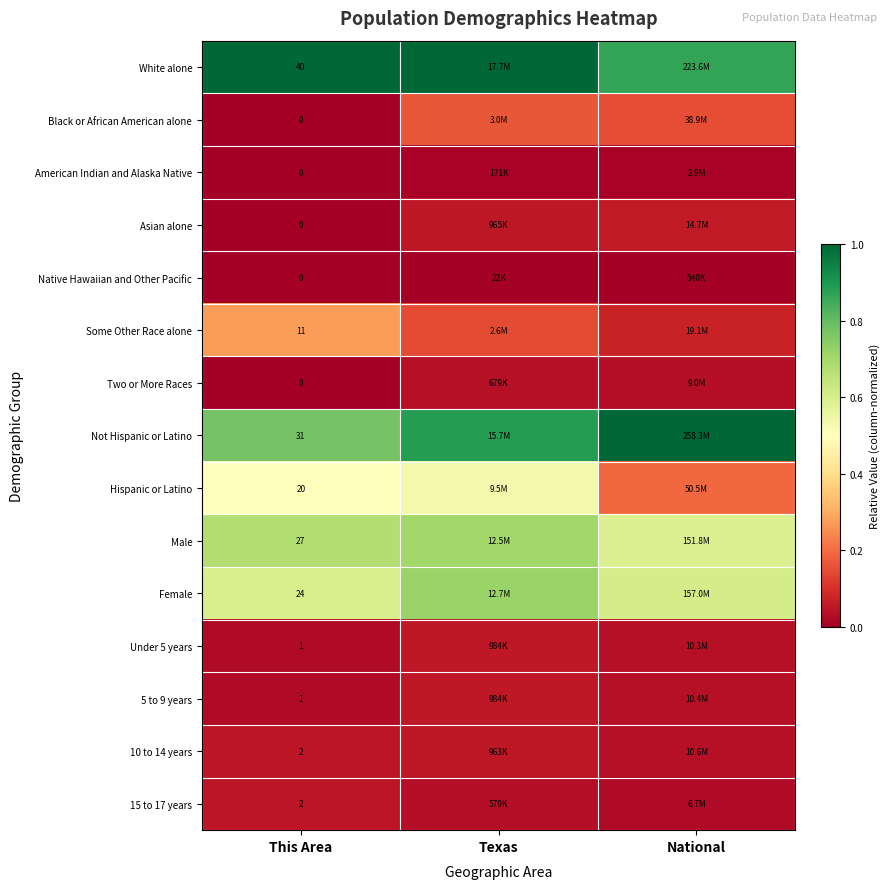

What is the maximum value shown in the chart?

1.0